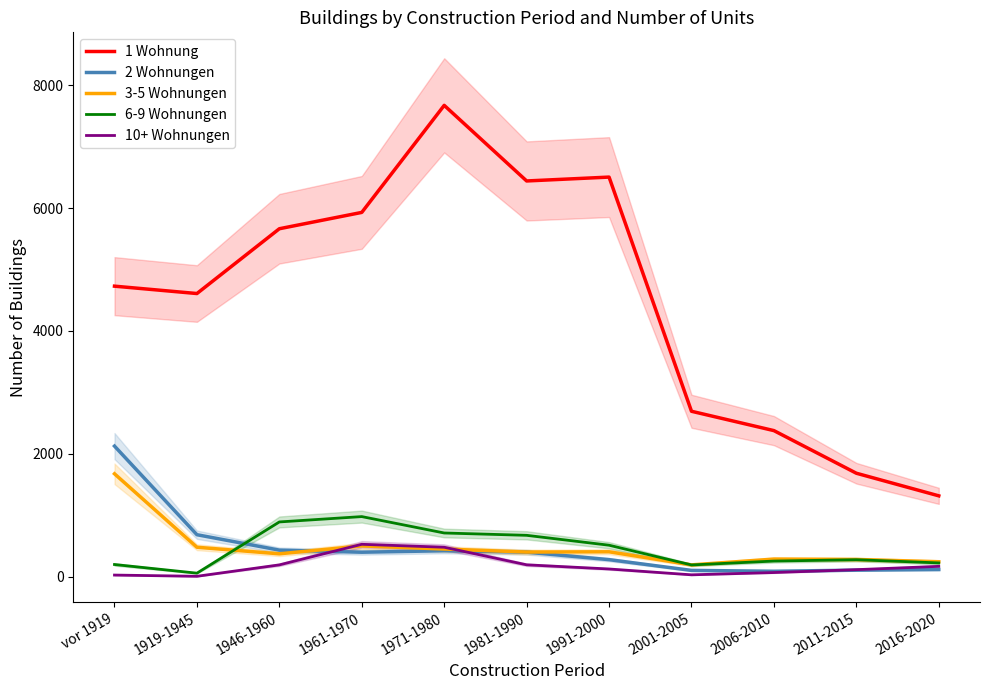

What is the sum of the 1 Wohnung values at 1981-1990 and 1961-1970?

12370